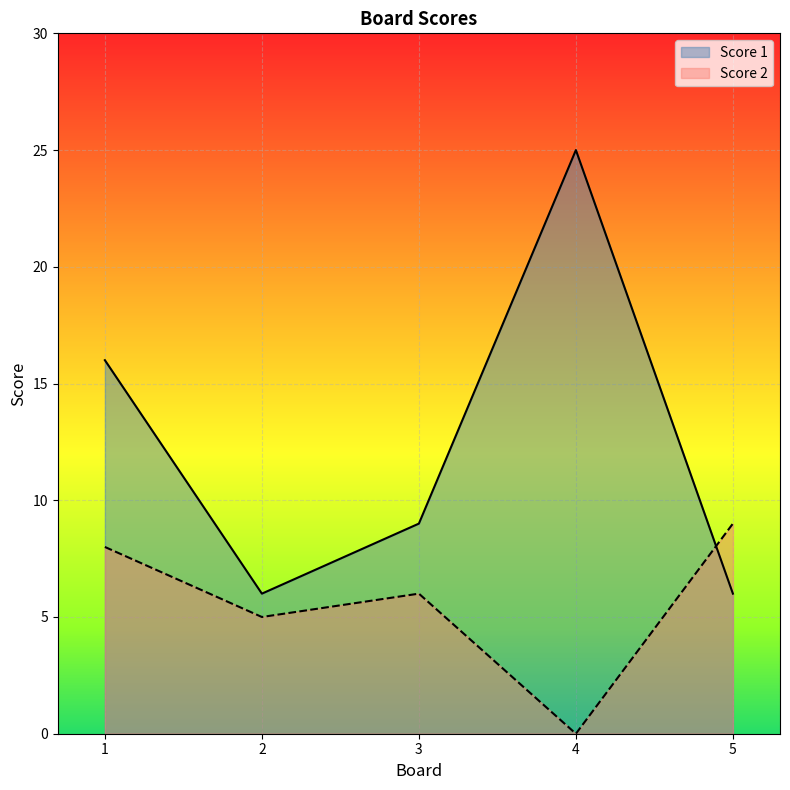

Which category has the lowest value across all series?

4